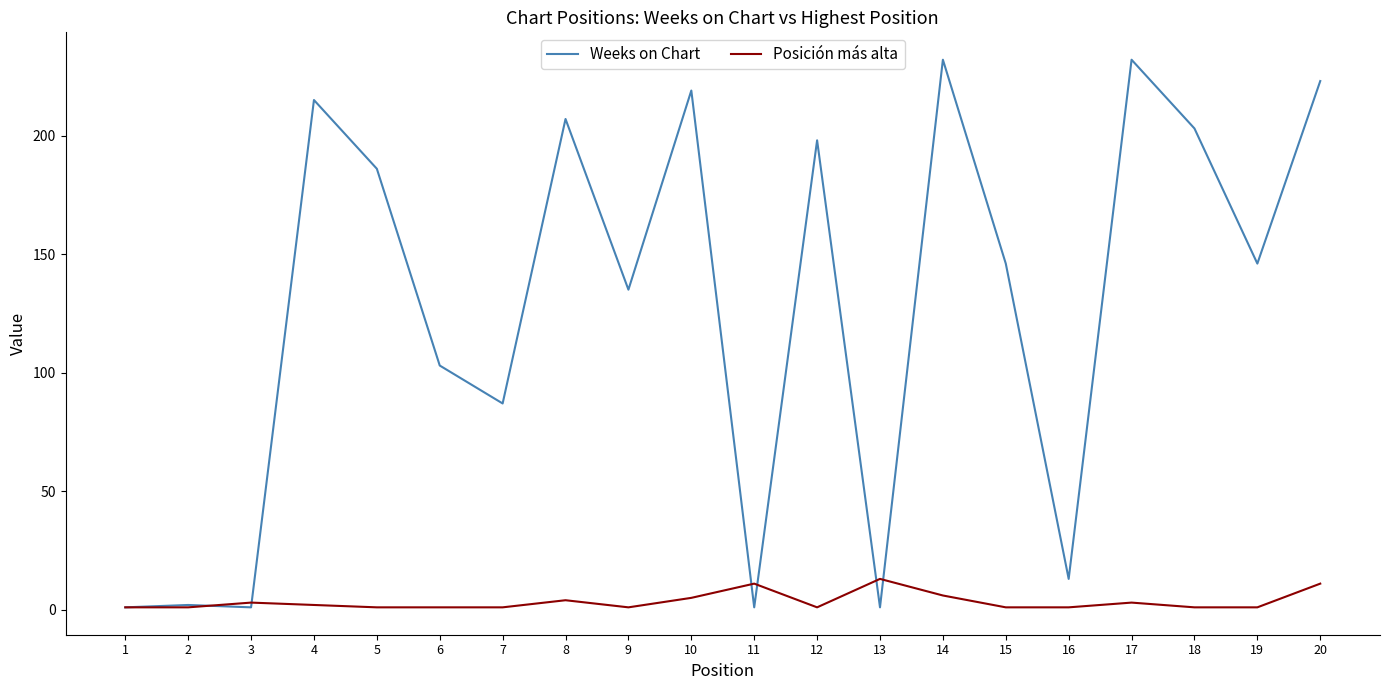

Is it true that Weeks on Chart equals 2 at 2?

True